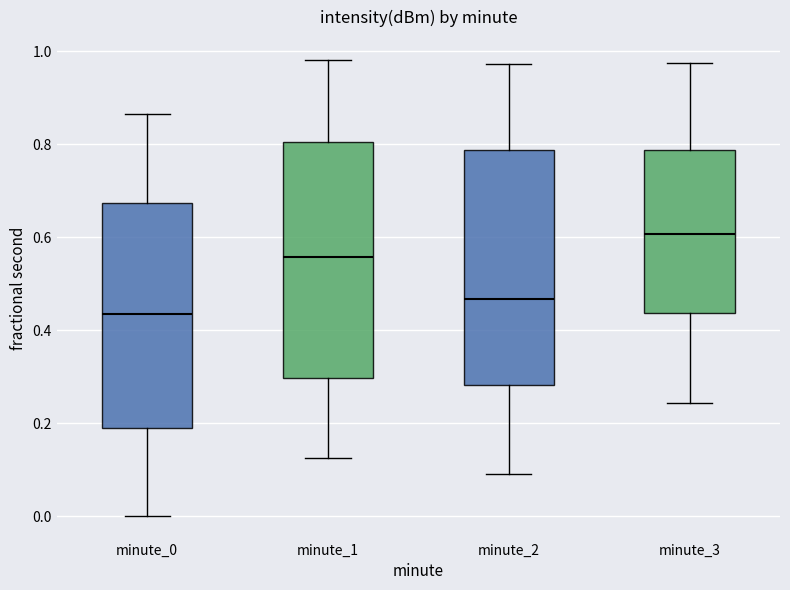

Which box's median line is the lowest?

minute_0